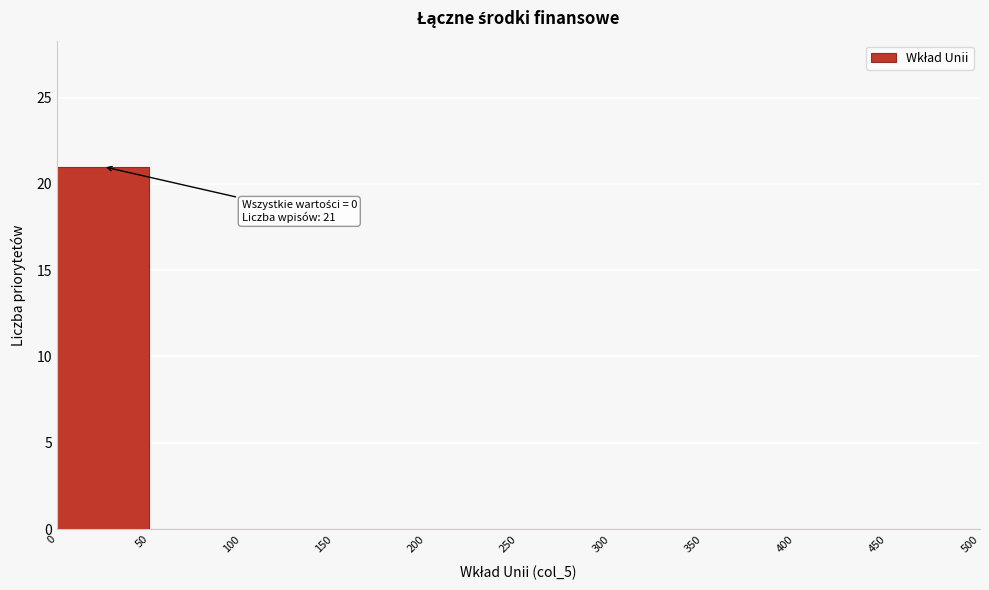

Over which range of the x-axis is the bar tallest?

0 to 50